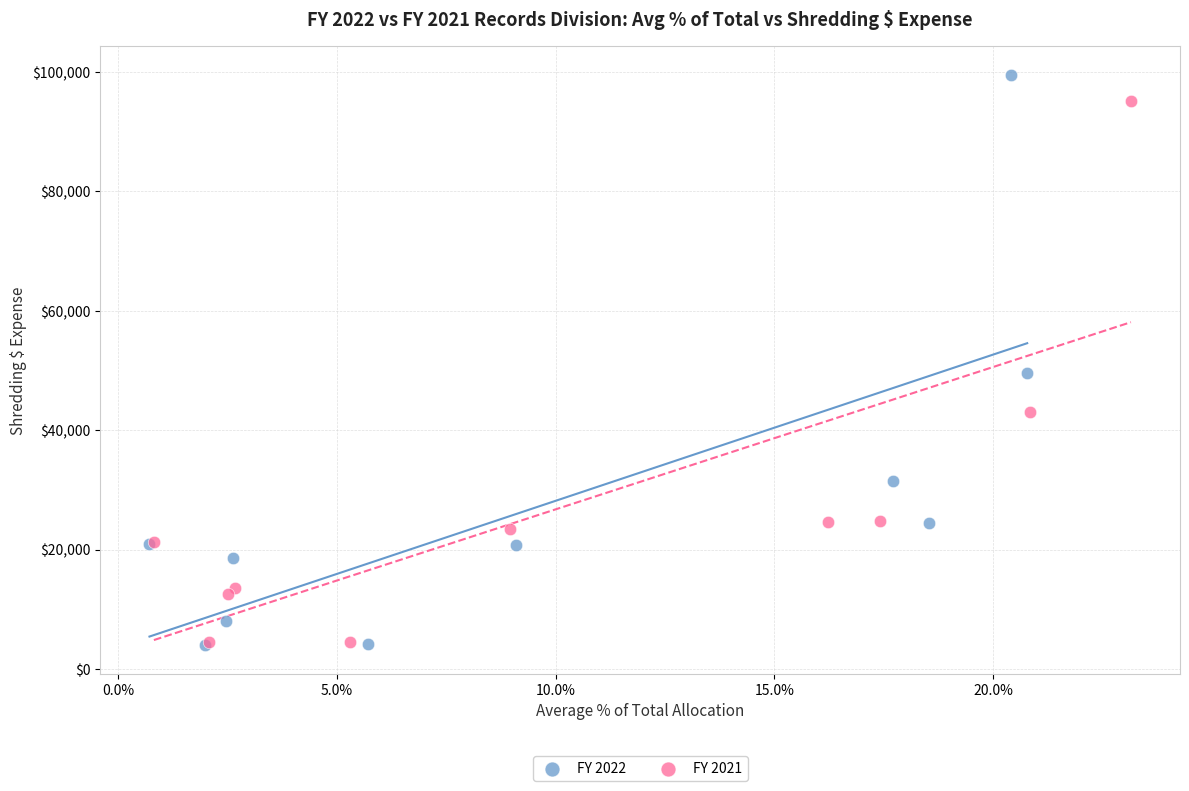

Which series has the widest spread of Y values?

FY 2022